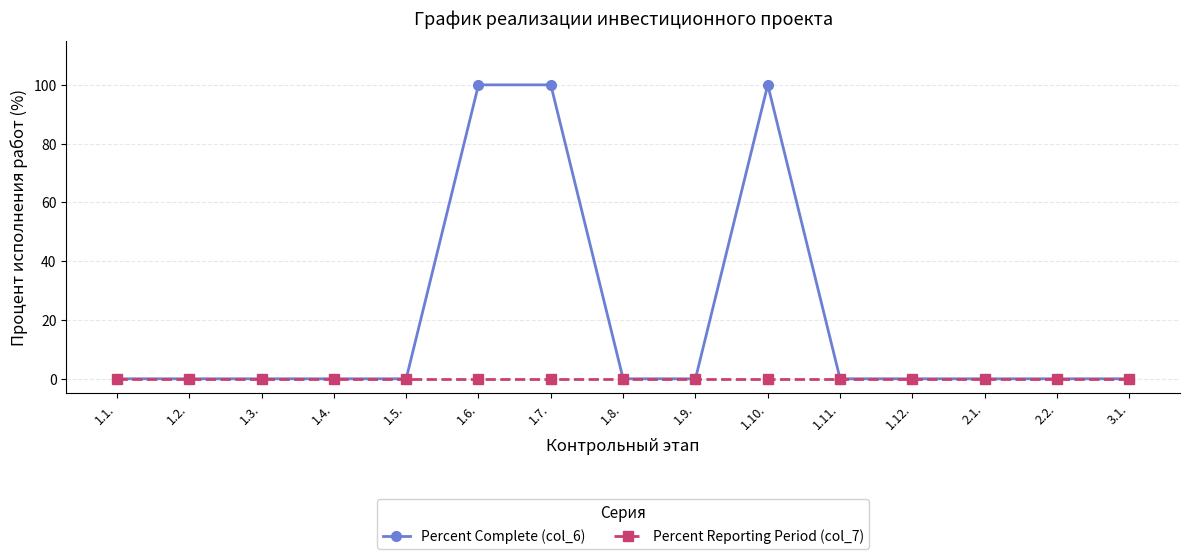

What is the approximate value of Percent Complete (col_6) at 1.6., to the nearest 50?

100